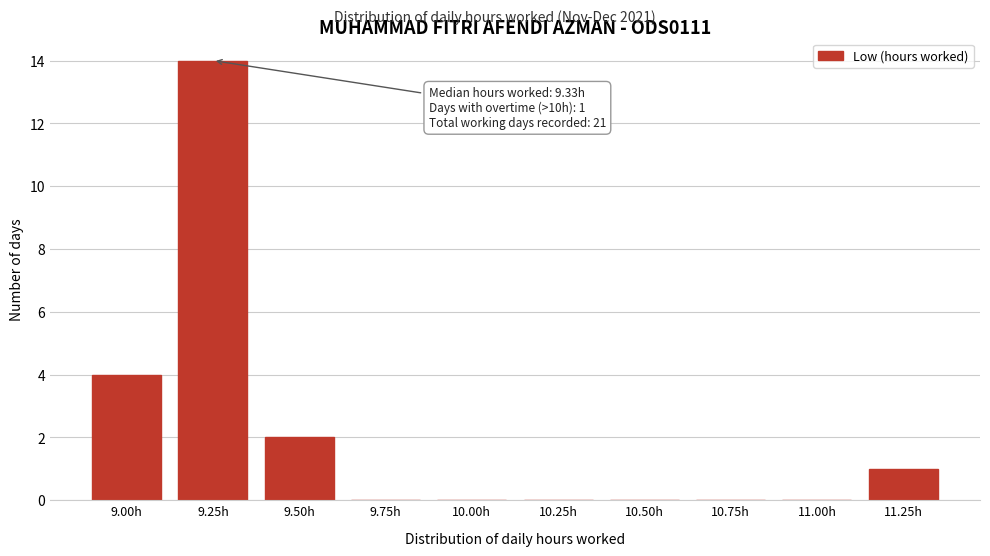

Reading left to right, extract all data points from this chart.

9.00h=4	9.25h=14	9.50h=2	9.75h=0	10.00h=0	10.25h=0	10.50h=0	10.75h=0	11.00h=0	11.25h=1